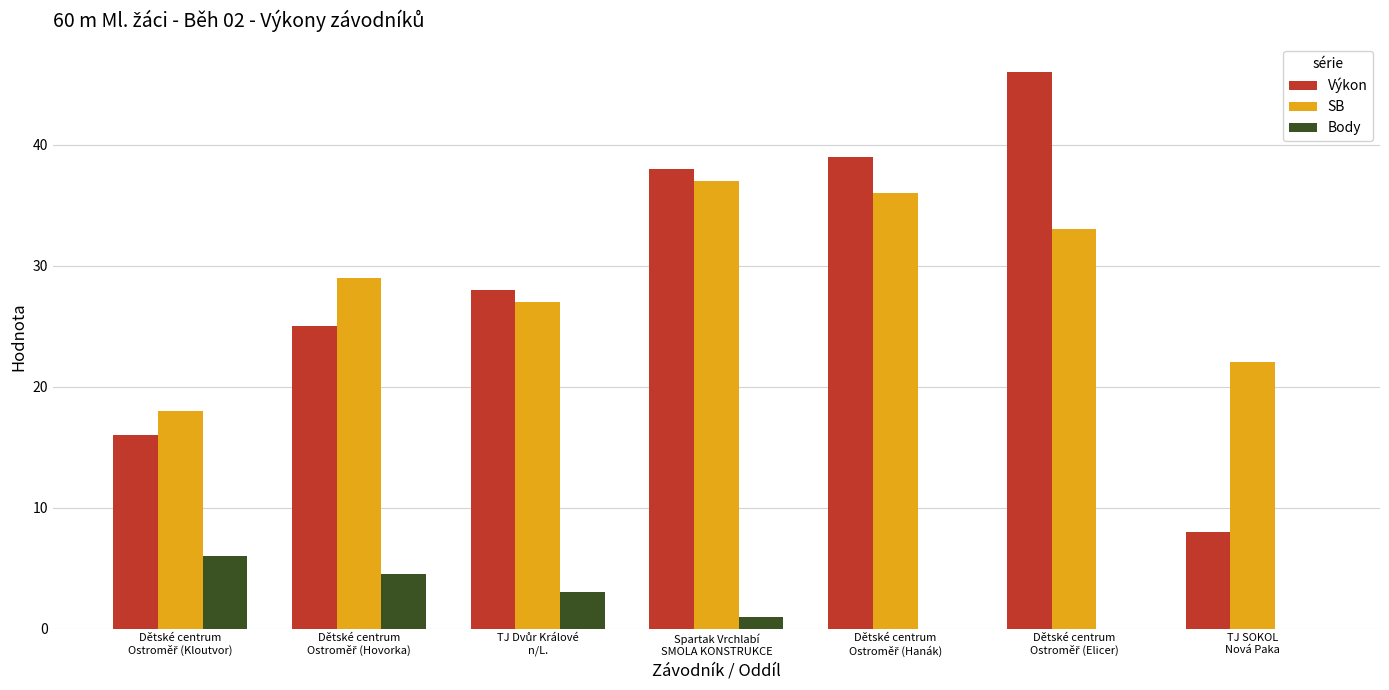

What is the maximum value for Výkon?

46.0